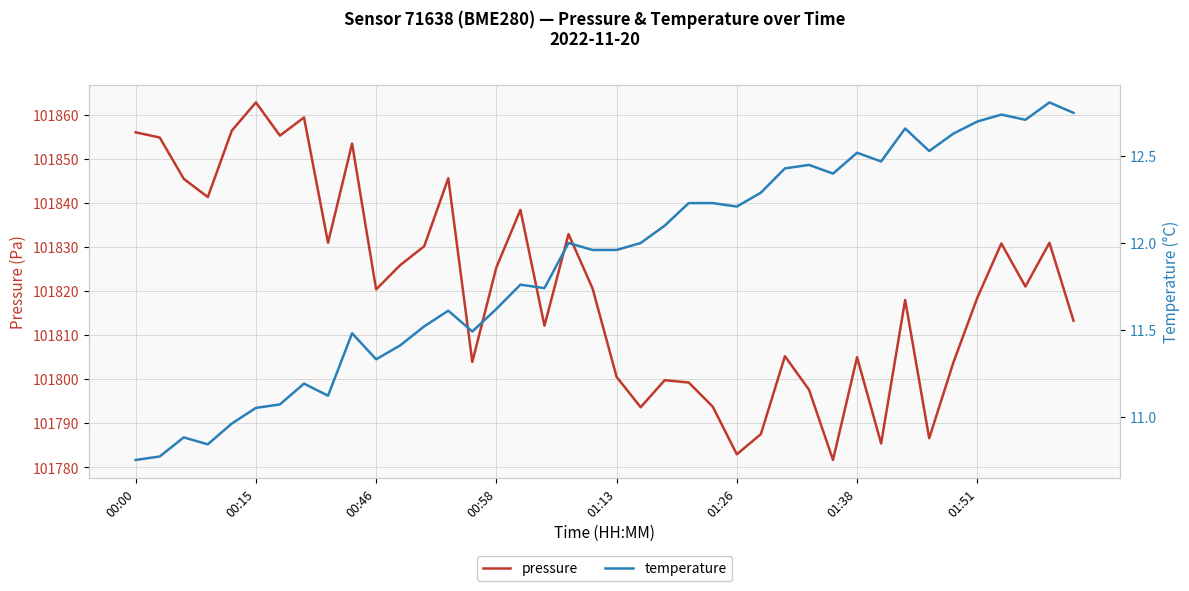

Is it true that pressure equals 150535.4 at 00:58?

False